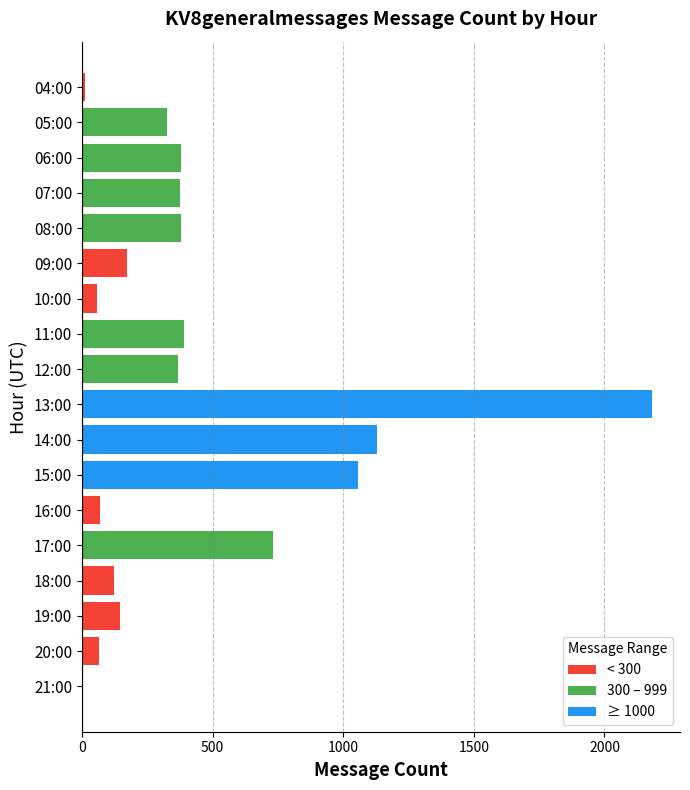

How many distinct data groups are displayed?

1